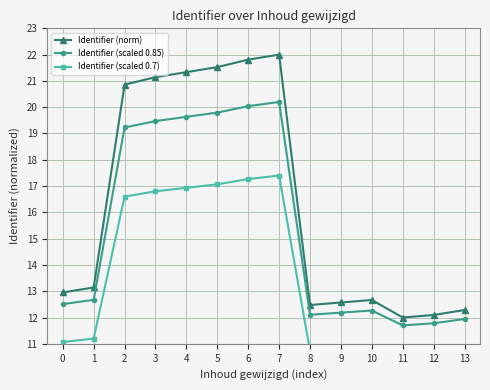

Reading left to right, transcribe all the data shown in this chart.

Identifier (norm): 0=13.0	1=13.1	2=20.9	3=21.1	4=21.3	5=21.5	6=21.8	7=22.0	8=12.5	9=12.6	10=12.7	11=12.0	12=12.1	13=12.3
Identifier (scaled 0.85): 0=12.5	1=12.7	2=19.2	3=19.5	4=19.6	5=19.8	6=20.0	7=20.2	8=12.1	9=12.2	10=12.3	11=11.7	12=11.8	13=11.9
Identifier (scaled 0.7): 0=11.1	1=11.2	2=16.6	3=16.8	4=16.9	5=17.1	6=17.3	7=17.4	8=10.7	9=10.8	10=10.9	11=10.4	12=10.5	13=10.6